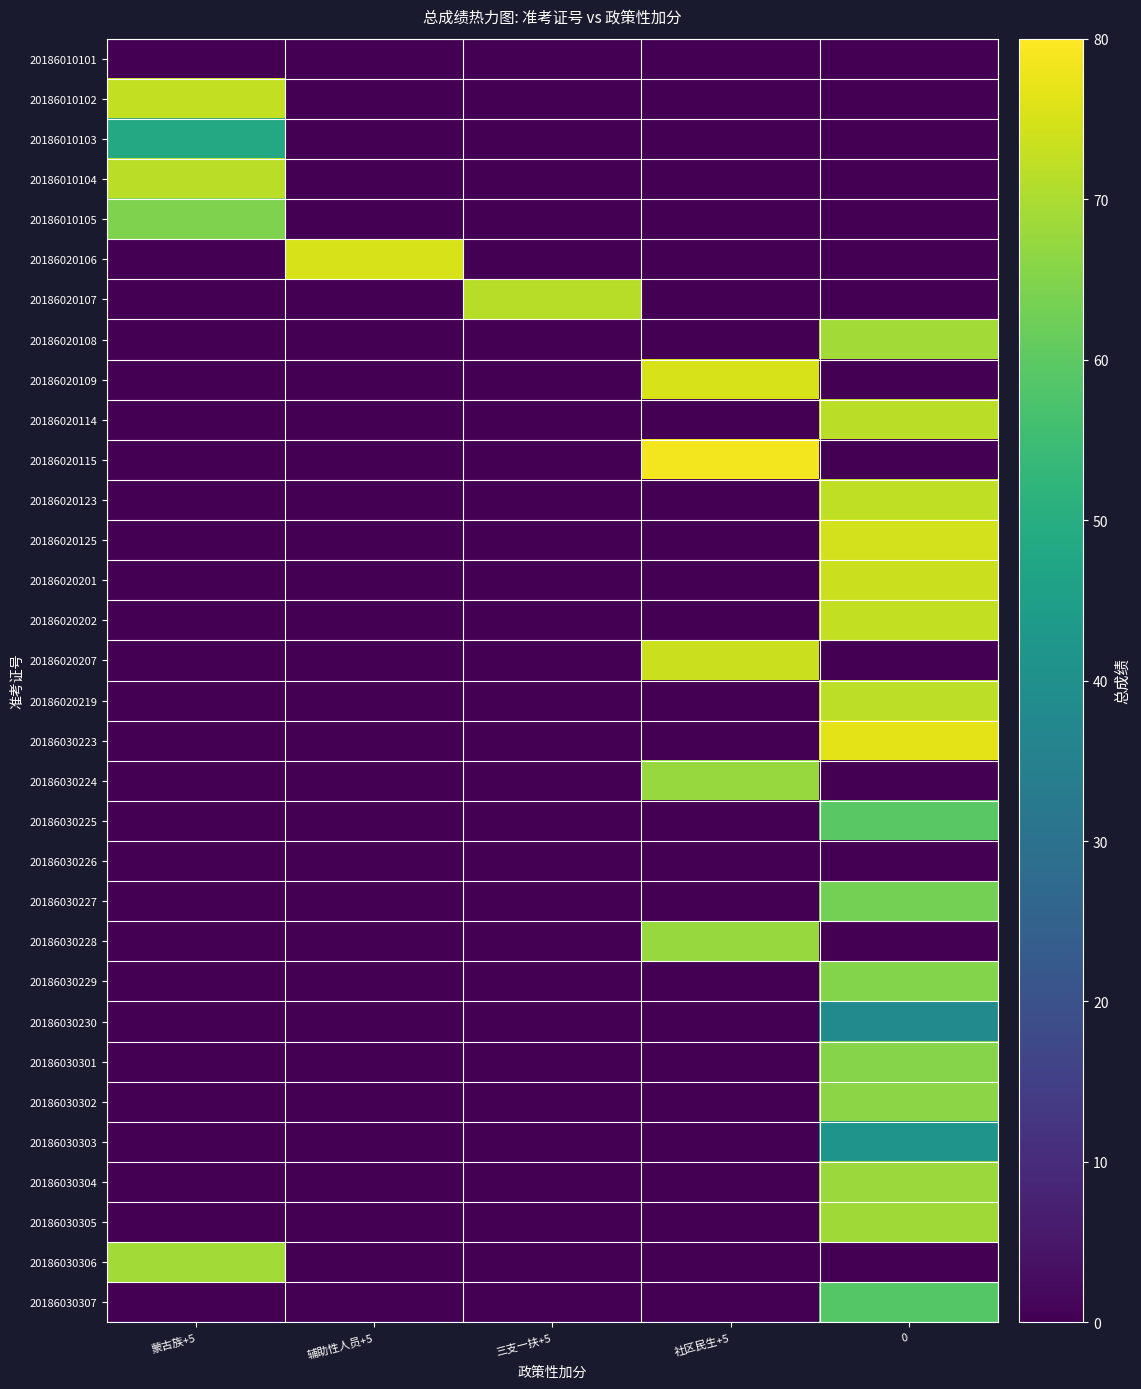

Reading left to right, list all the values displayed in this chart.

20186010101: 蒙古族+5=0.0	辅助性人员+5=0.0	三支一扶+5=0.0	社区民生+5=0.0	0=0.0
20186010102: 蒙古族+5=72.7	辅助性人员+5=0.0	三支一扶+5=0.0	社区民生+5=0.0	0=0.0
20186010103: 蒙古族+5=48.1	辅助性人员+5=0.0	三支一扶+5=0.0	社区民生+5=0.0	0=0.0
20186010104: 蒙古族+5=71.8	辅助性人员+5=0.0	三支一扶+5=0.0	社区民生+5=0.0	0=0.0
20186010105: 蒙古族+5=64.5	辅助性人员+5=0.0	三支一扶+5=0.0	社区民生+5=0.0	0=0.0
20186020106: 蒙古族+5=0.0	辅助性人员+5=75.0	三支一扶+5=0.0	社区民生+5=0.0	0=0.0
20186020107: 蒙古族+5=0.0	辅助性人员+5=0.0	三支一扶+5=71.5	社区民生+5=0.0	0=0.0
20186020108: 蒙古族+5=0.0	辅助性人员+5=0.0	三支一扶+5=0.0	社区民生+5=0.0	0=69.0
20186020109: 蒙古族+5=0.0	辅助性人员+5=0.0	三支一扶+5=0.0	社区民生+5=75.2	0=0.0
20186020114: 蒙古族+5=0.0	辅助性人员+5=0.0	三支一扶+5=0.0	社区民生+5=0.0	0=71.7
20186020115: 蒙古族+5=0.0	辅助性人员+5=0.0	三支一扶+5=0.0	社区民生+5=78.7	0=0.0
20186020123: 蒙古族+5=0.0	辅助性人员+5=0.0	三支一扶+5=0.0	社区民生+5=0.0	0=72.3
20186020125: 蒙古族+5=0.0	辅助性人员+5=0.0	三支一扶+5=0.0	社区民生+5=0.0	0=74.7
20186020201: 蒙古族+5=0.0	辅助性人员+5=0.0	三支一扶+5=0.0	社区民生+5=0.0	0=73.6
20186020202: 蒙古族+5=0.0	辅助性人员+5=0.0	三支一扶+5=0.0	社区民生+5=0.0	0=72.6
20186020207: 蒙古族+5=0.0	辅助性人员+5=0.0	三支一扶+5=0.0	社区民生+5=73.5	0=0.0
20186020219: 蒙古族+5=0.0	辅助性人员+5=0.0	三支一扶+5=0.0	社区民生+5=0.0	0=72.0
20186030223: 蒙古族+5=0.0	辅助性人员+5=0.0	三支一扶+5=0.0	社区民生+5=0.0	0=76.7
20186030224: 蒙古族+5=0.0	辅助性人员+5=0.0	三支一扶+5=0.0	社区民生+5=67.6	0=0.0
20186030225: 蒙古族+5=0.0	辅助性人员+5=0.0	三支一扶+5=0.0	社区民生+5=0.0	0=59.6
20186030226: 蒙古族+5=0.0	辅助性人员+5=0.0	三支一扶+5=0.0	社区民生+5=0.0	0=0.0
20186030227: 蒙古族+5=0.0	辅助性人员+5=0.0	三支一扶+5=0.0	社区民生+5=0.0	0=63.4
20186030228: 蒙古族+5=0.0	辅助性人员+5=0.0	三支一扶+5=0.0	社区民生+5=67.5	0=0.0
20186030229: 蒙古族+5=0.0	辅助性人员+5=0.0	三支一扶+5=0.0	社区民生+5=0.0	0=65.1
20186030230: 蒙古族+5=0.0	辅助性人员+5=0.0	三支一扶+5=0.0	社区民生+5=0.0	0=37.8
20186030301: 蒙古族+5=0.0	辅助性人员+5=0.0	三支一扶+5=0.0	社区民生+5=0.0	0=65.6
20186030302: 蒙古族+5=0.0	辅助性人员+5=0.0	三支一扶+5=0.0	社区民生+5=0.0	0=66.0
20186030303: 蒙古族+5=0.0	辅助性人员+5=0.0	三支一扶+5=0.0	社区民生+5=0.0	0=41.4
20186030304: 蒙古族+5=0.0	辅助性人员+5=0.0	三支一扶+5=0.0	社区民生+5=0.0	0=67.9
20186030305: 蒙古族+5=0.0	辅助性人员+5=0.0	三支一扶+5=0.0	社区民生+5=0.0	0=68.5
20186030306: 蒙古族+5=68.8	辅助性人员+5=0.0	三支一扶+5=0.0	社区民生+5=0.0	0=0.0
20186030307: 蒙古族+5=0.0	辅助性人员+5=0.0	三支一扶+5=0.0	社区民生+5=0.0	0=58.8